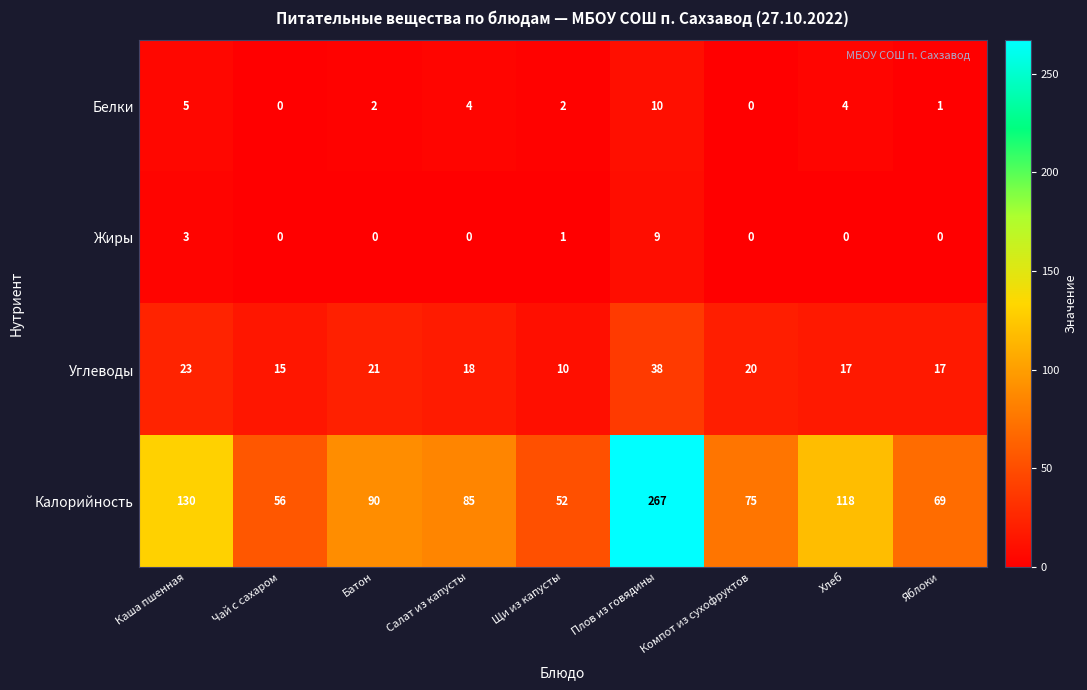

Read the Калорийность value at Салат из капусты.

85